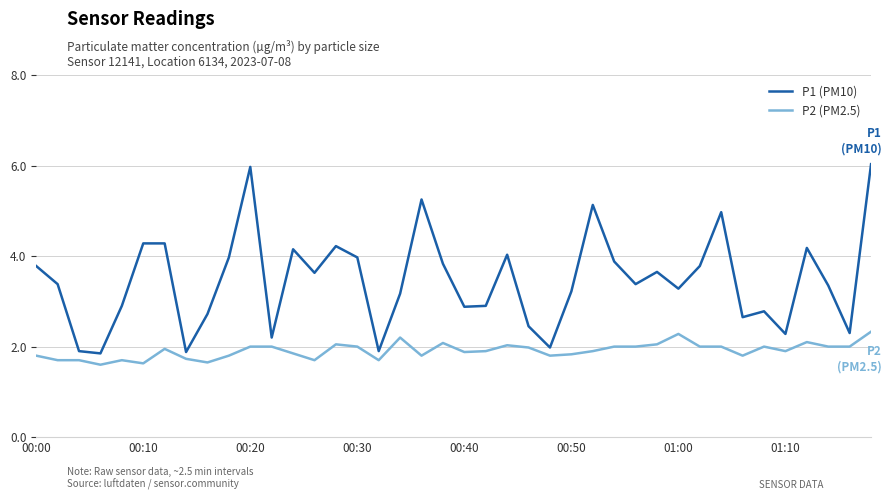

Which series has the widest spread of values?

P1 (PM10)